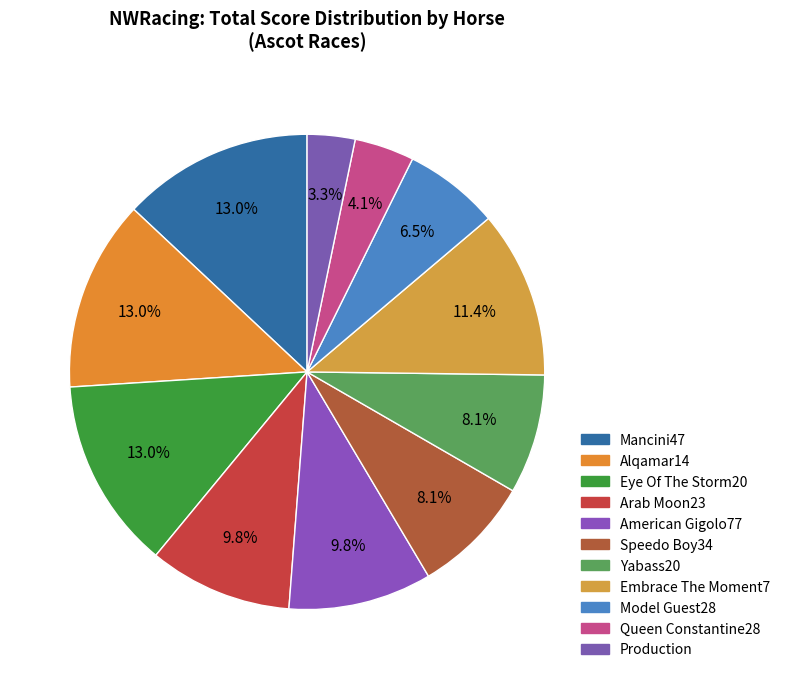

How many slices are in this pie chart?

11